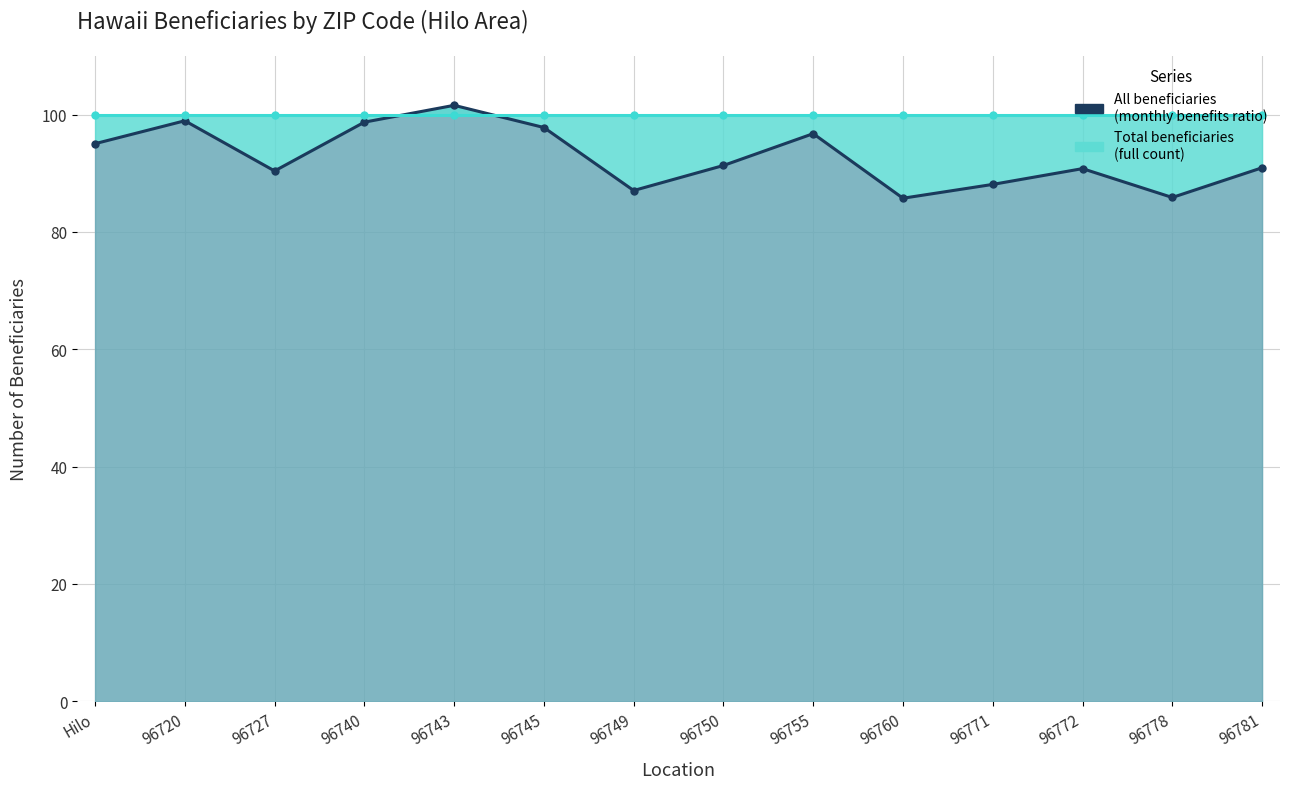

Which series has the largest total across all categories?

Total beneficiaries (100%)